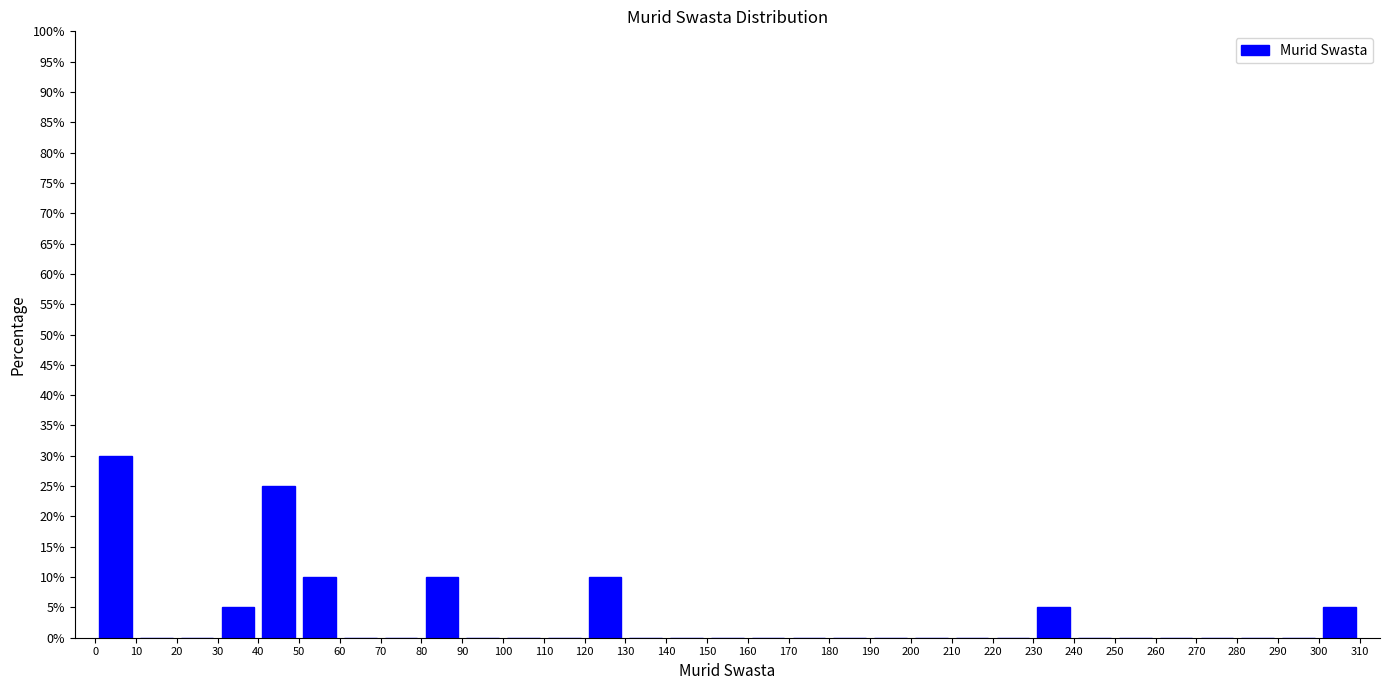

Reading left to right, list every bar in this chart as the range it spans on the x-axis followed by its height. The values are not printed on the chart, so give them approximately, as read against the axis.

0 to 10: 30
10 to 20: 0
20 to 30: 0
30 to 40: 5
40 to 50: 25
50 to 60: 10
60 to 70: 0
70 to 80: 0
80 to 90: 10
90 to 100: 0
100 to 110: 0
110 to 120: 0
120 to 130: 10
130 to 140: 0
140 to 150: 0
150 to 160: 0
160 to 170: 0
170 to 180: 0
180 to 190: 0
190 to 200: 0
200 to 210: 0
210 to 220: 0
220 to 230: 0
230 to 240: 5
240 to 250: 0
250 to 260: 0
260 to 270: 0
270 to 280: 0
280 to 290: 0
290 to 300: 0
300 to 310: 5